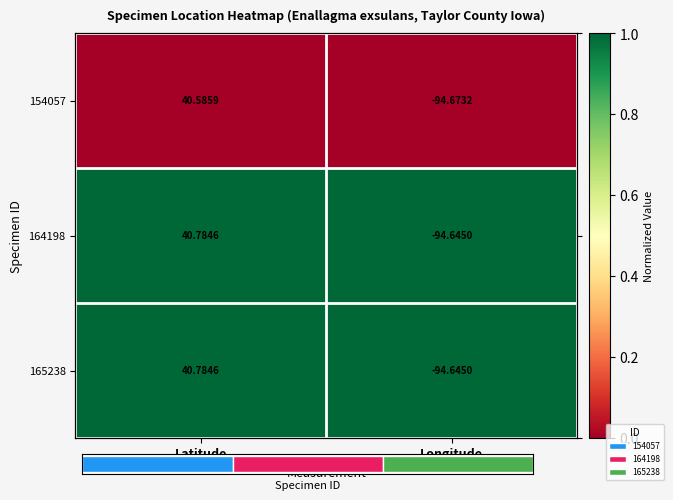

How many series are shown in this chart?

3